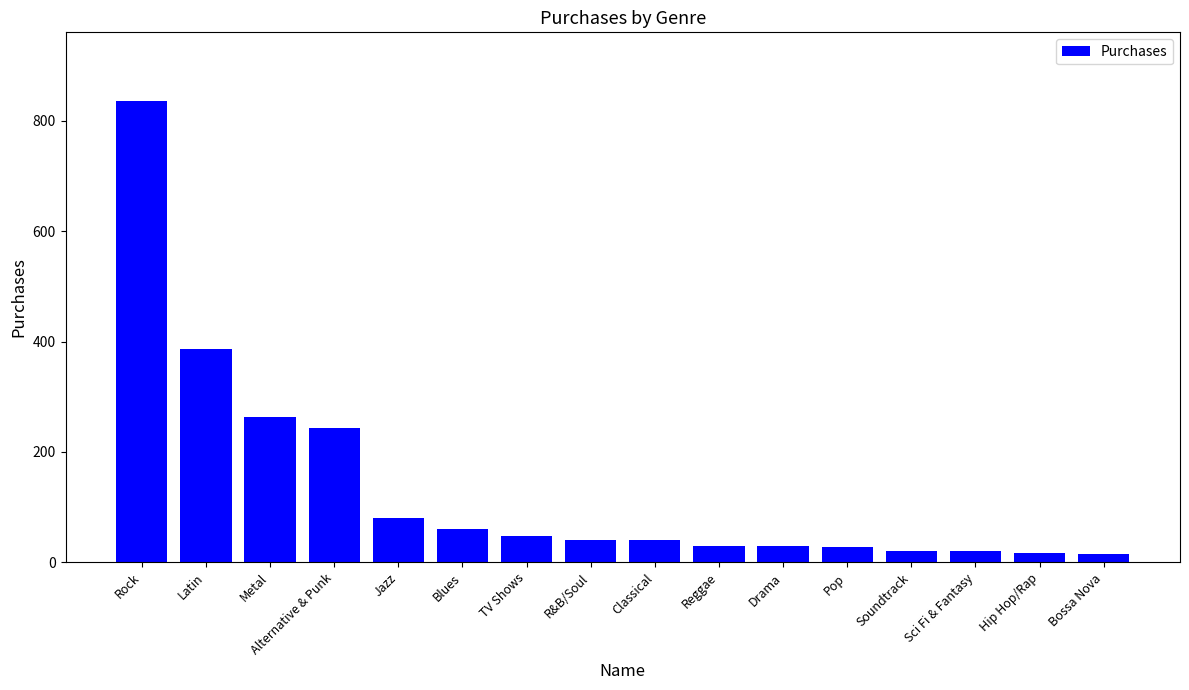

Between Blues and Pop, which is larger?

Blues